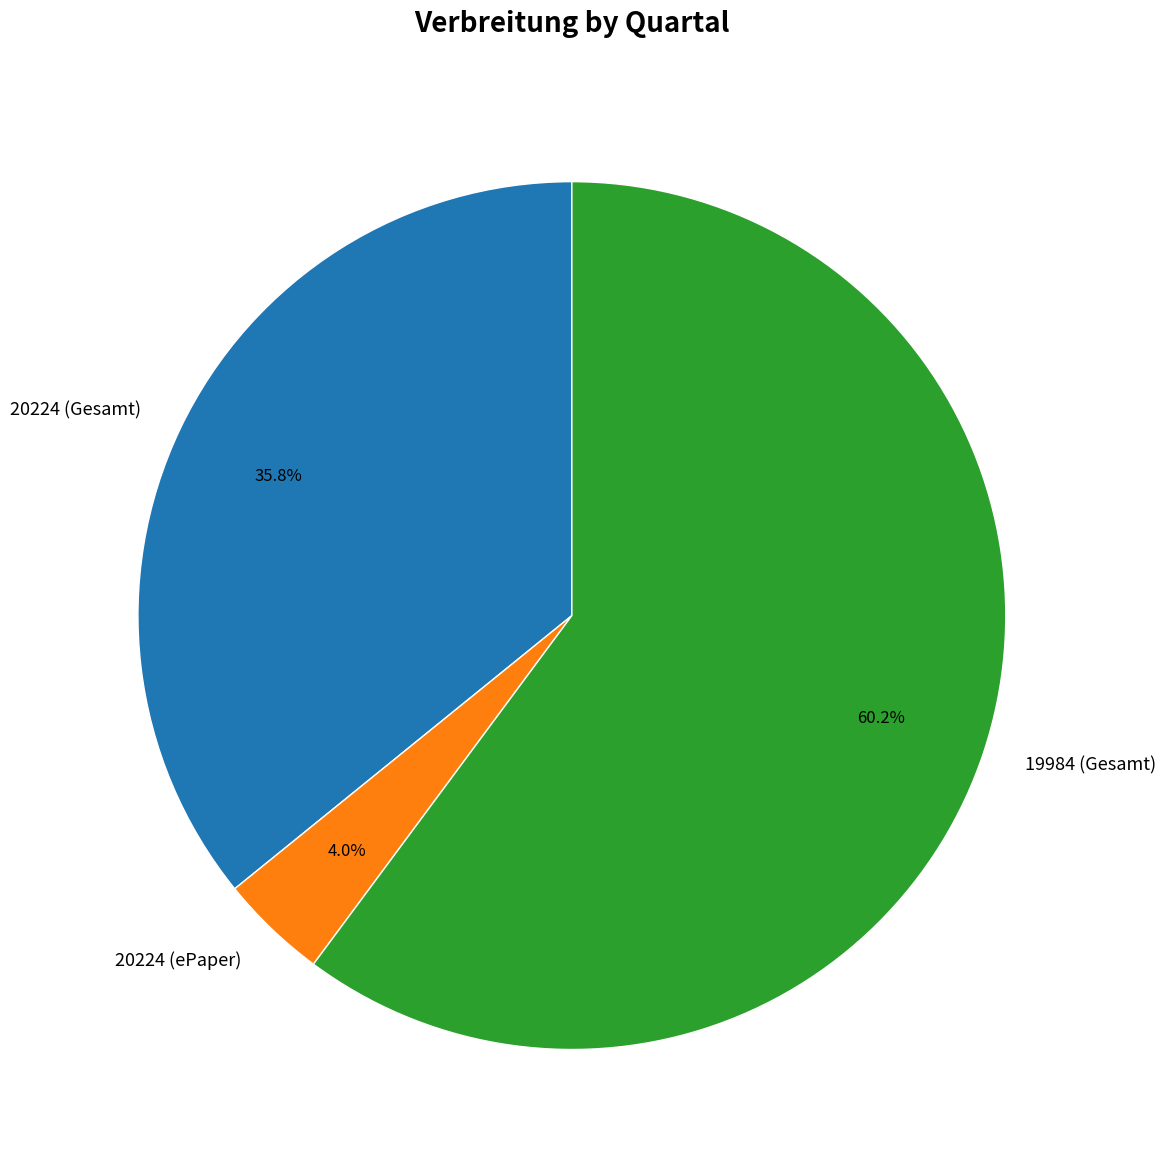

To the nearest percent, what percentage of the pie is 20224 (Gesamt)?

36%